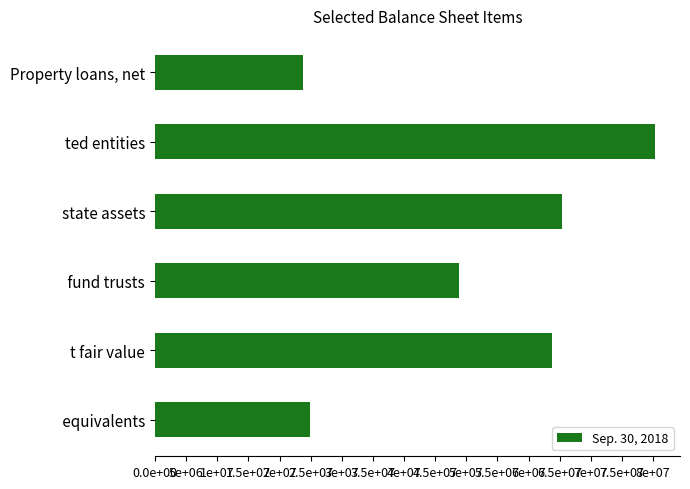

Are the bars horizontal?

Yes